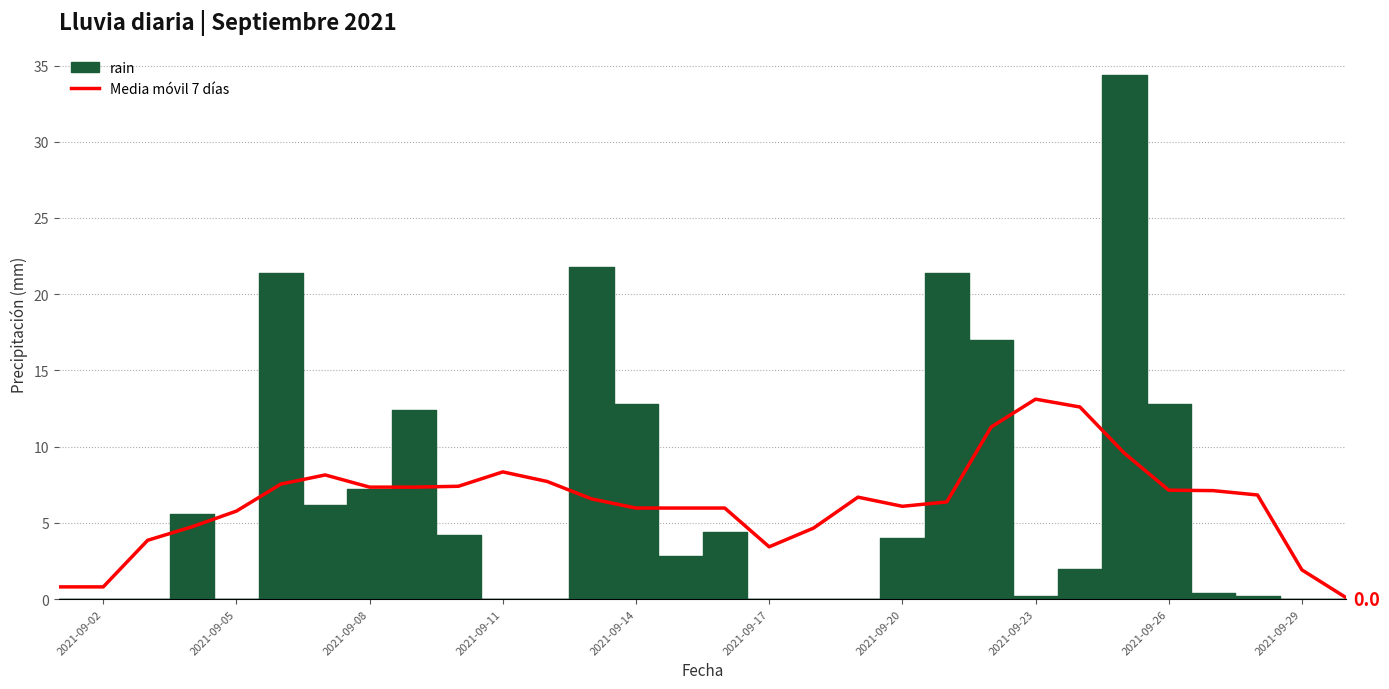

Is it true that the value at 2021-09-17 is 2.1?

False